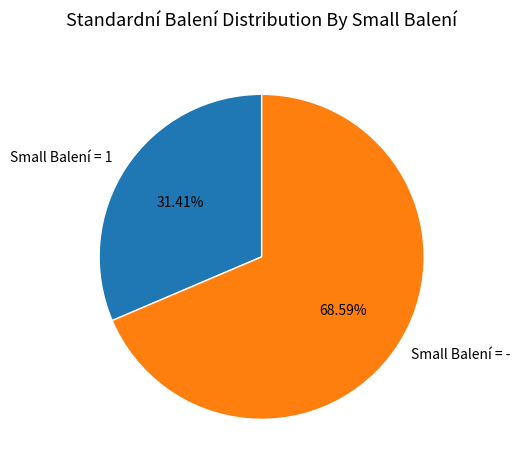

How many slices are in this pie chart?

2